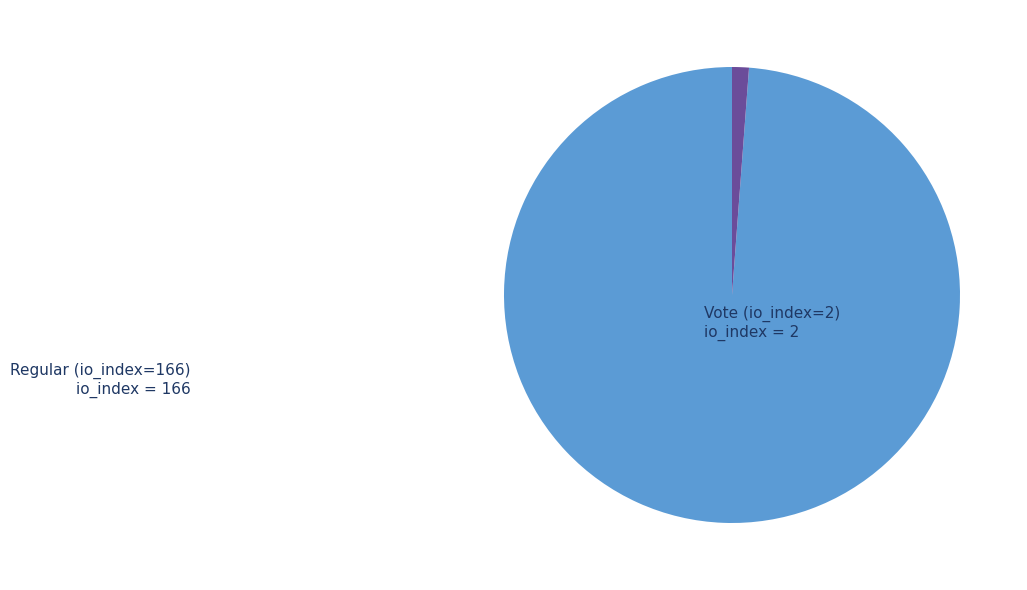

True or false: Regular (io_index=166) accounts for 99% of the total.

True